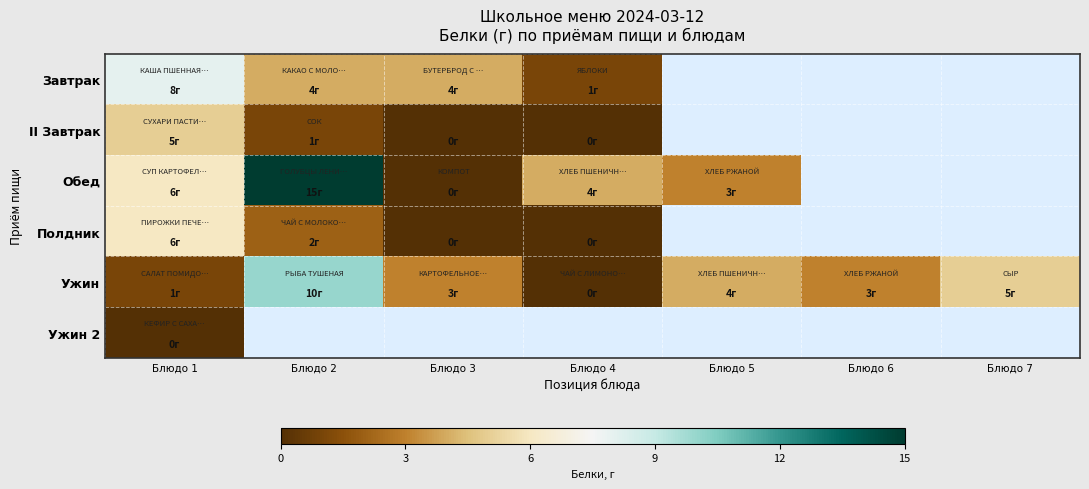

Count the Ужин values in the range 1 to 5.

5